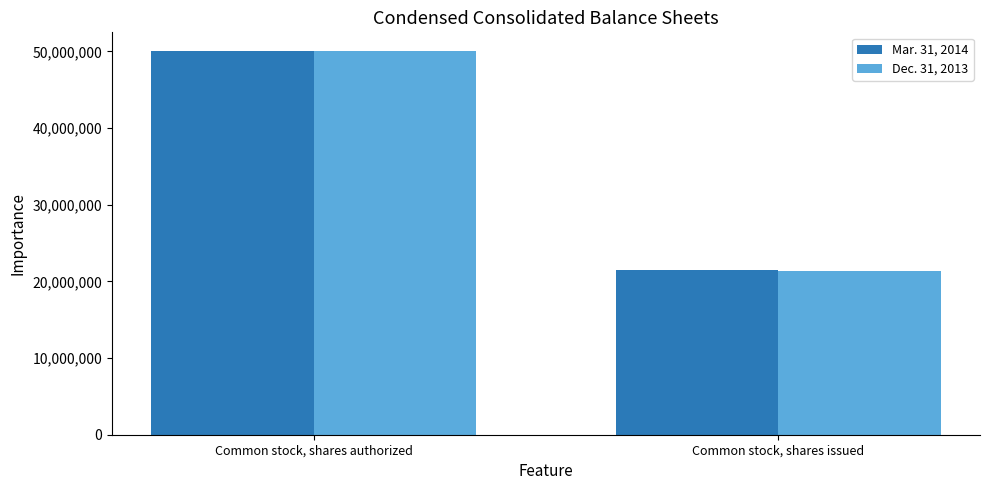

Which series changed the most between Common stock, shares authorized and Common stock, shares issued?

Dec. 31, 2013